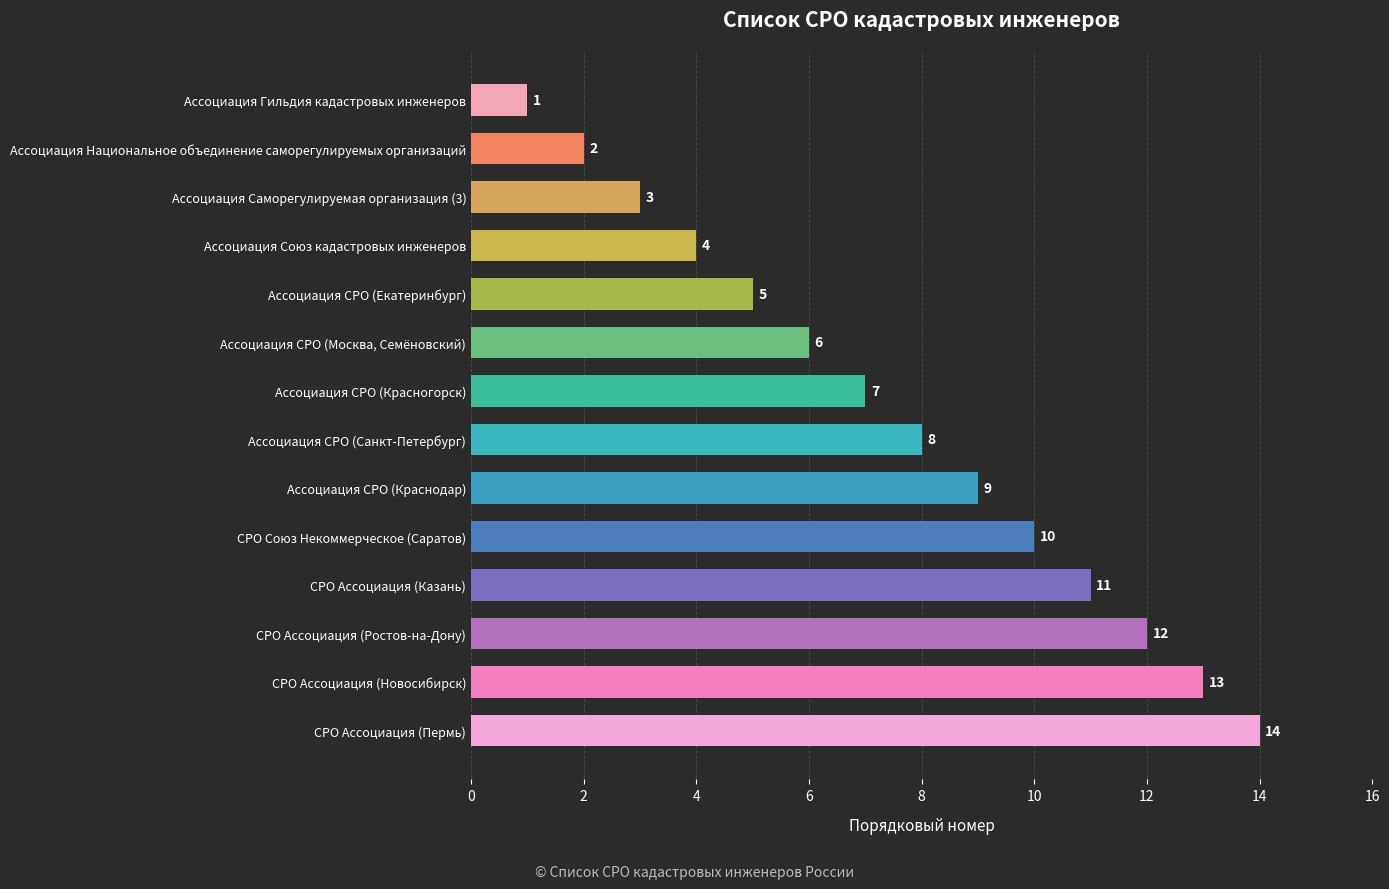

List the labels in order of value, largest first.

СРО Ассоциация (Пермь), СРО Ассоциация (Новосибирск), СРО Ассоциация (Ростов-на-Дону), СРО Ассоциация (Казань), СРО Союз Некоммерческое (Саратов), Ассоциация СРО (Краснодар), Ассоциация СРО (Санкт-Петербург), Ассоциация СРО (Красногорск), Ассоциация СРО (Москва, Семёновский), Ассоциация СРО (Екатеринбург), Ассоциация Союз кадастровых инженеров, Ассоциация Саморегулируемая организация (3), Ассоциация Национальное объединение саморегулируемых организаций, Ассоциация Гильдия кадастровых инженеров